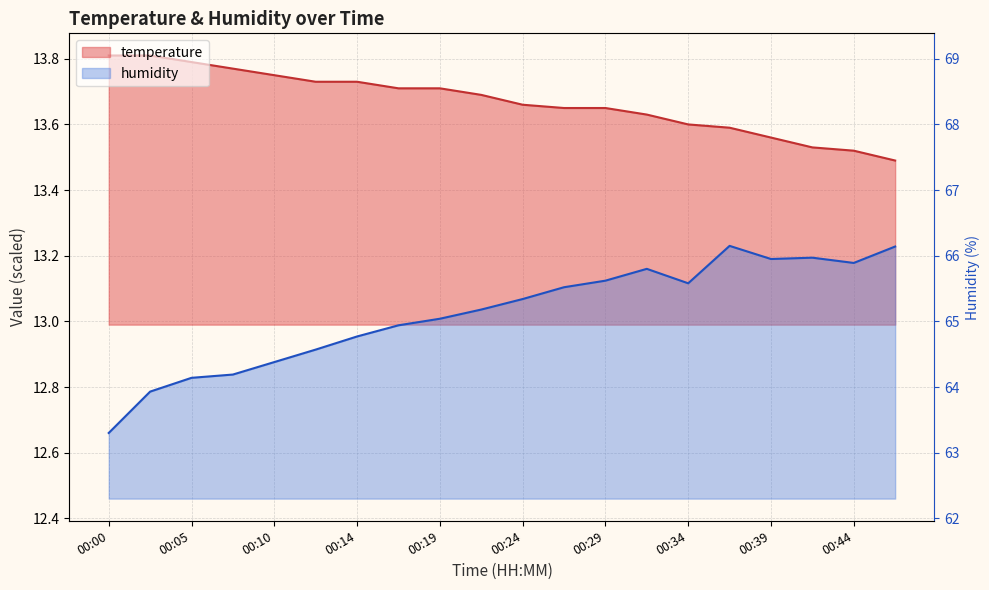

The humidity series shows 21.2 at 00:10. True or false?

False